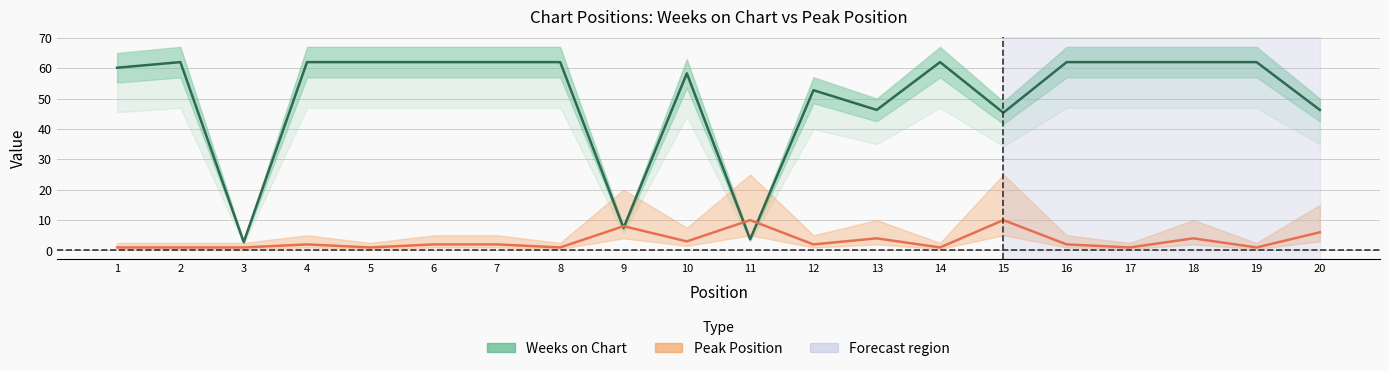

Which has a higher value, 7 or 15?

7